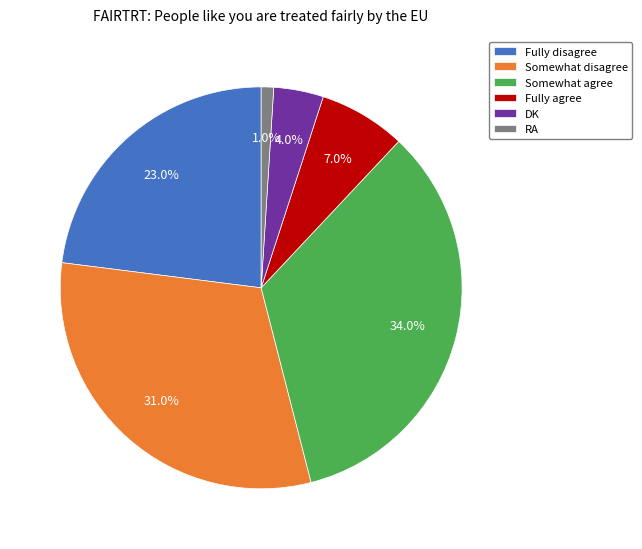

True or false: Fully disagree accounts for 34% of the total.

False